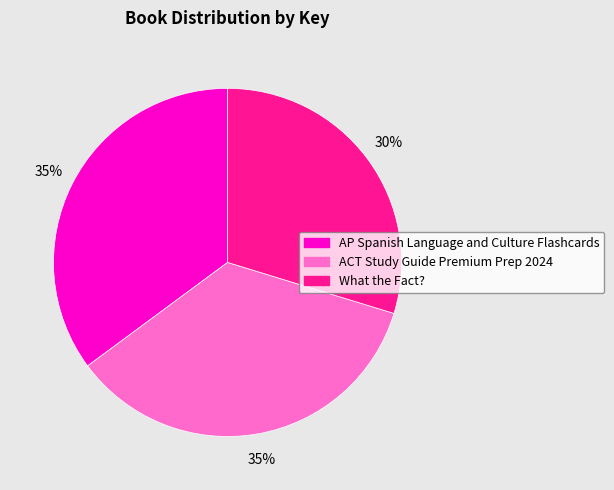

How many slices are in this pie chart?

3